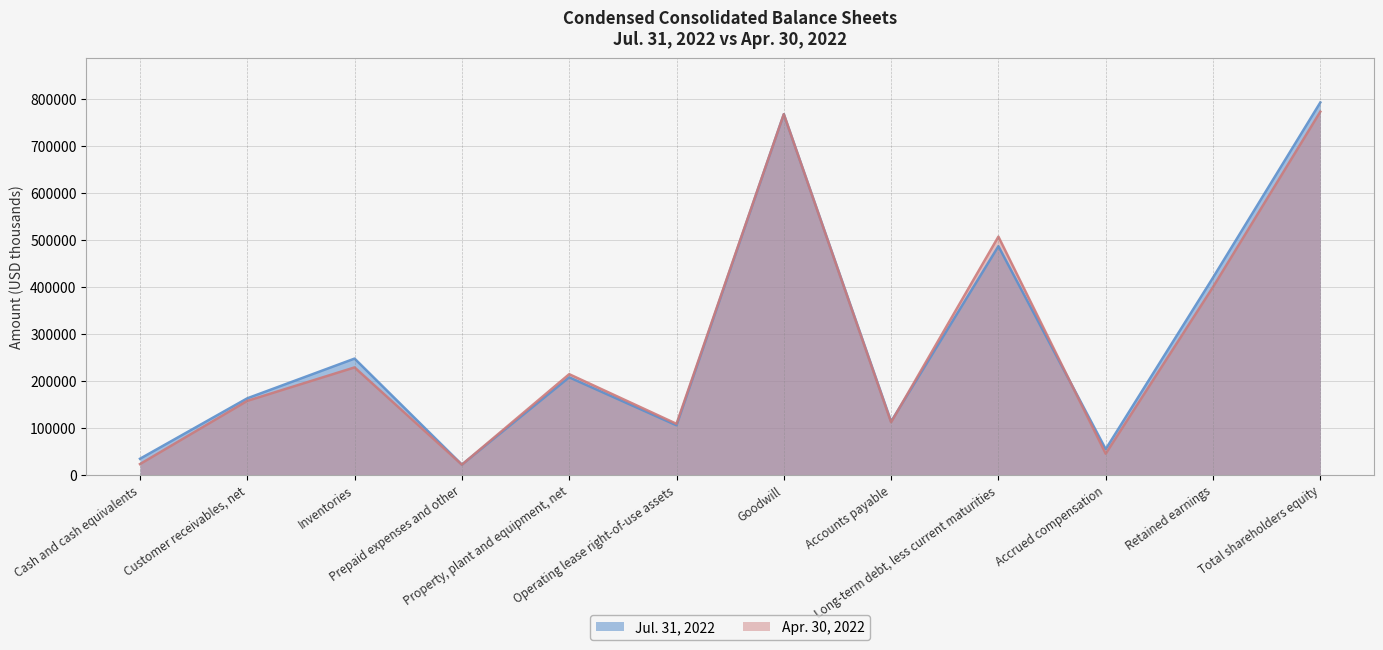

True or false: Jul. 31, 2022 and Apr. 30, 2022 cross at least once.

True